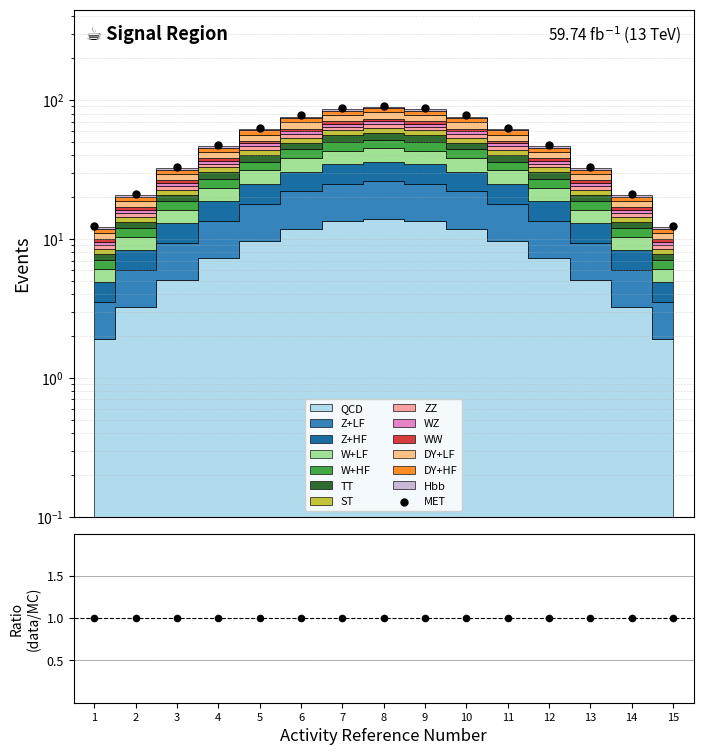

Which series has the widest spread of Y values?

MET